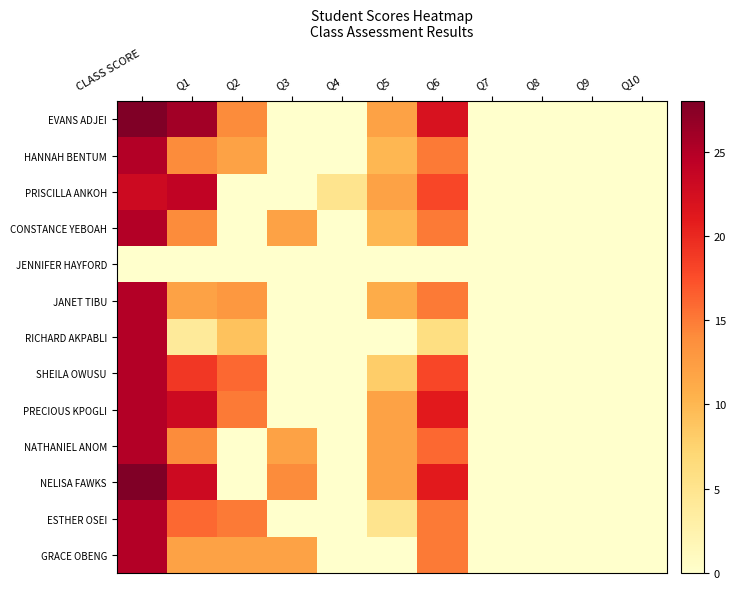

How many distinct data groups are displayed?

13